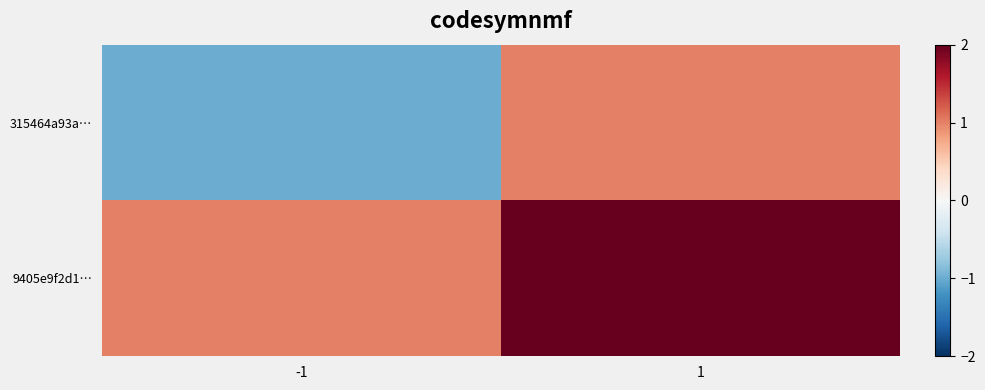

Rank the series by their maximum value, from highest to lowest.

9405e9f2d1…, 315464a93a…